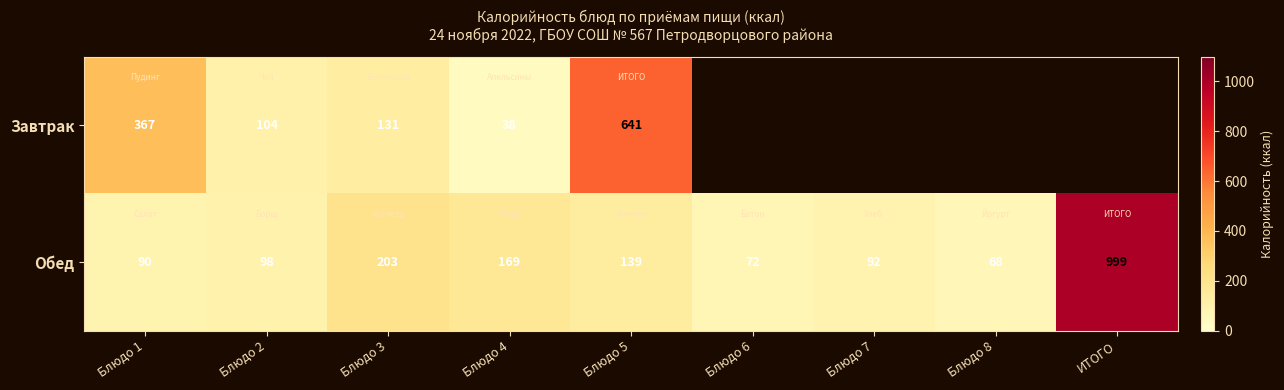

What value does the Обед series have at Блюдо 7?

92